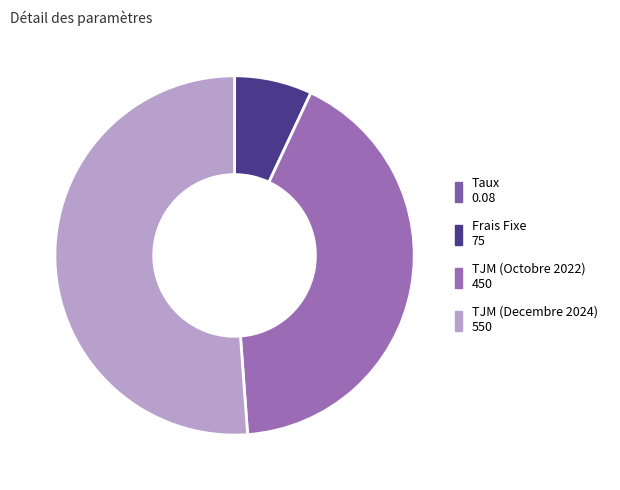

Which slice is the largest?

TJM (Decembre 2024)